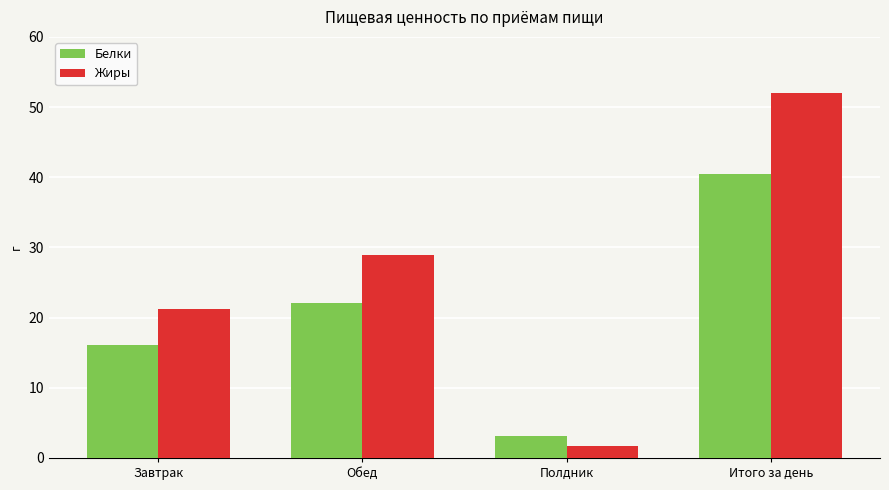

What is the total value across all series at Завтрак?

37.4